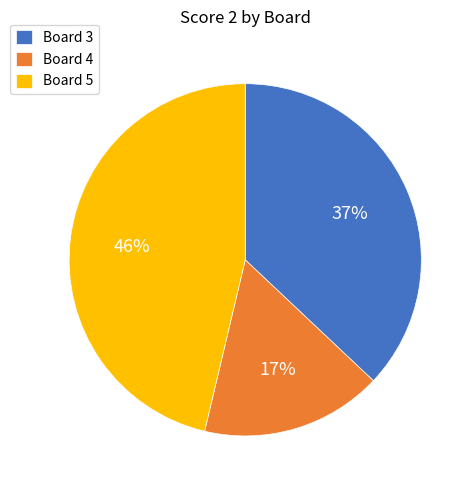

Combined, do Board 5 and Board 3 account for over 50%?

Yes